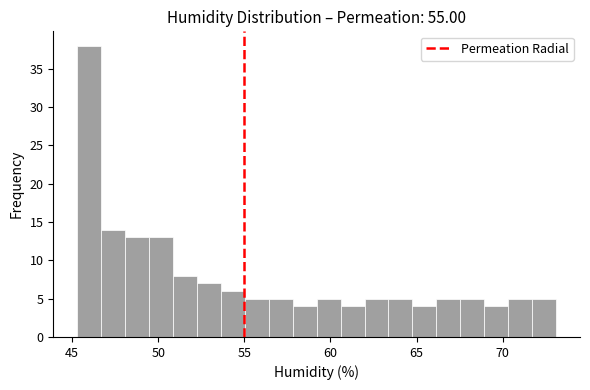

Read against the x-axis, roughly where is the centre of the tallest bar?

46.0